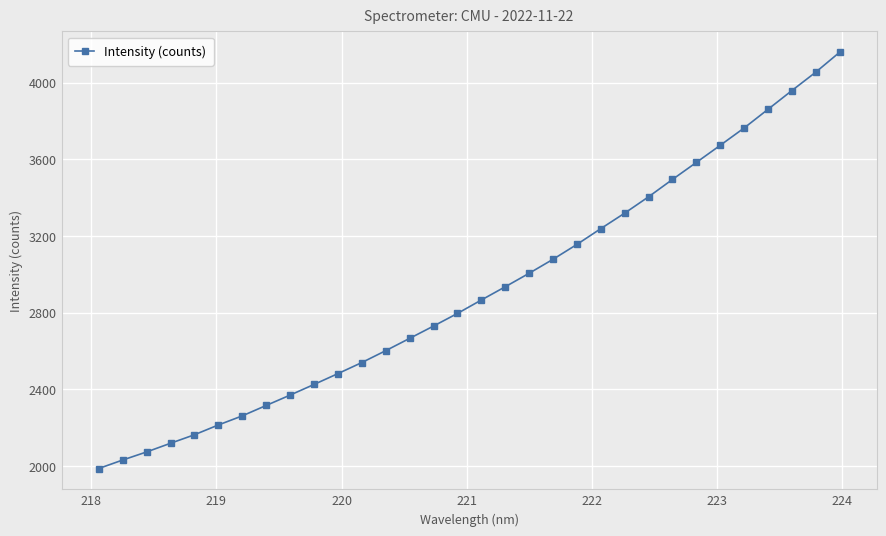

What is the difference between the second highest and minimum values?

2068.7